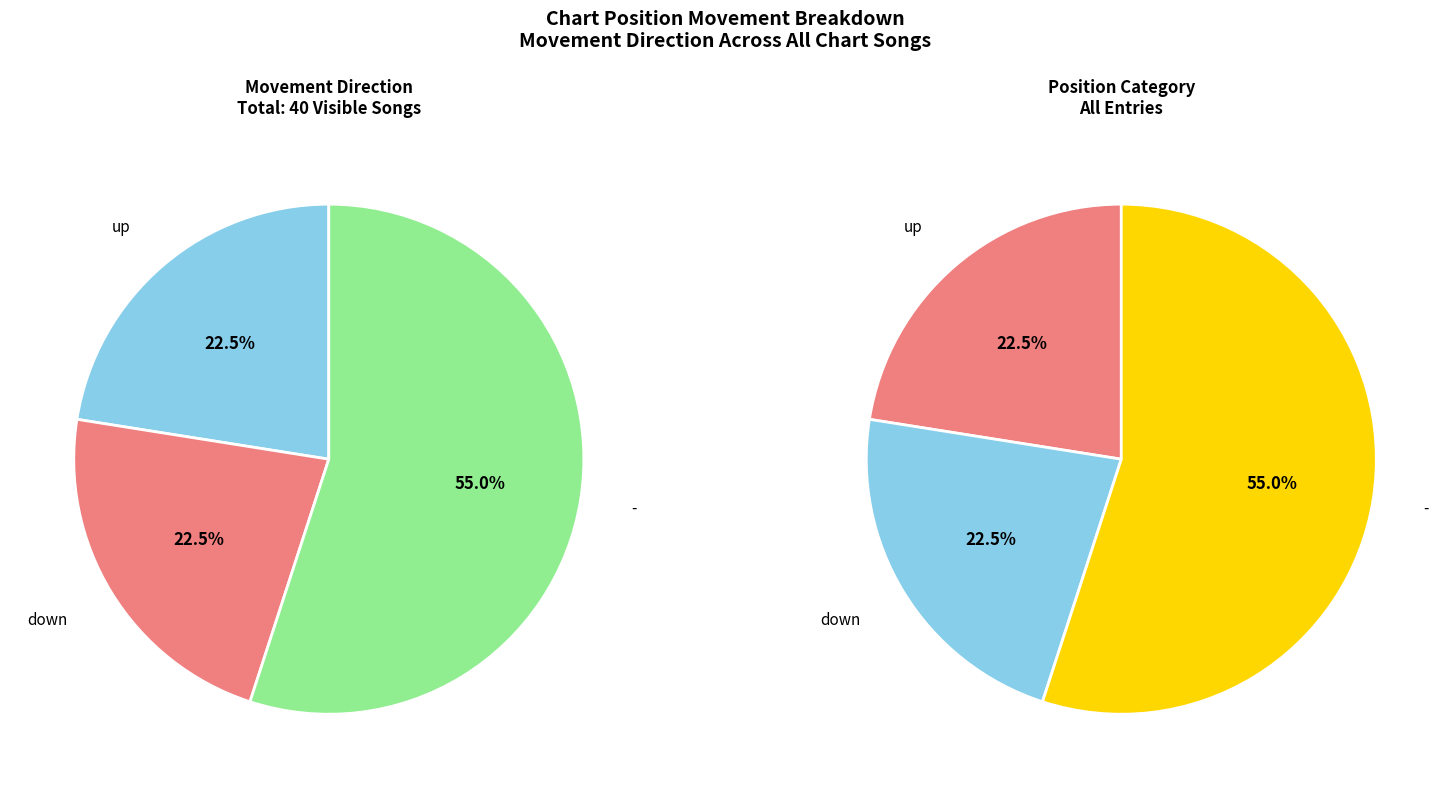

To the nearest percent, what is the average slice percentage?

33%